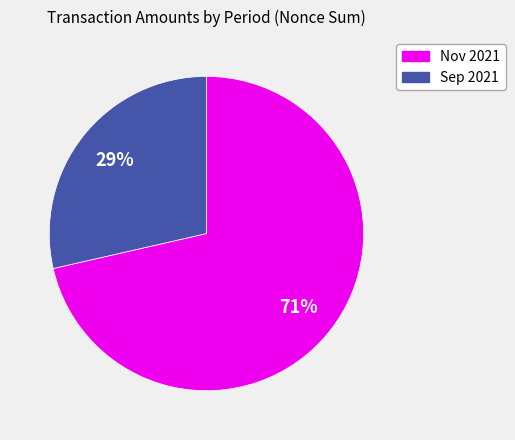

Is there any slice that represents more than half of the pie?

Yes